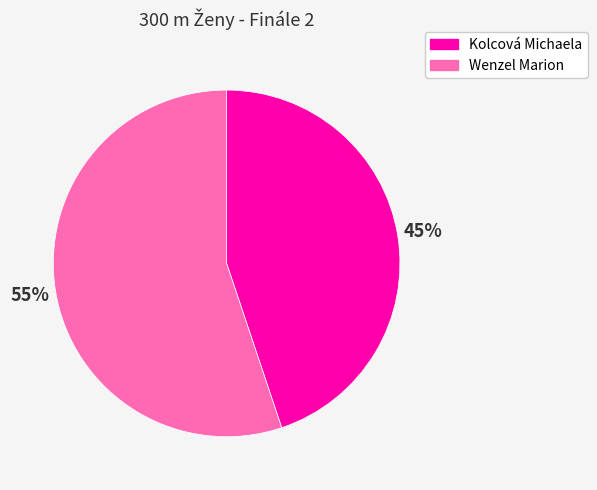

To the nearest percent, what is the average slice percentage?

50%